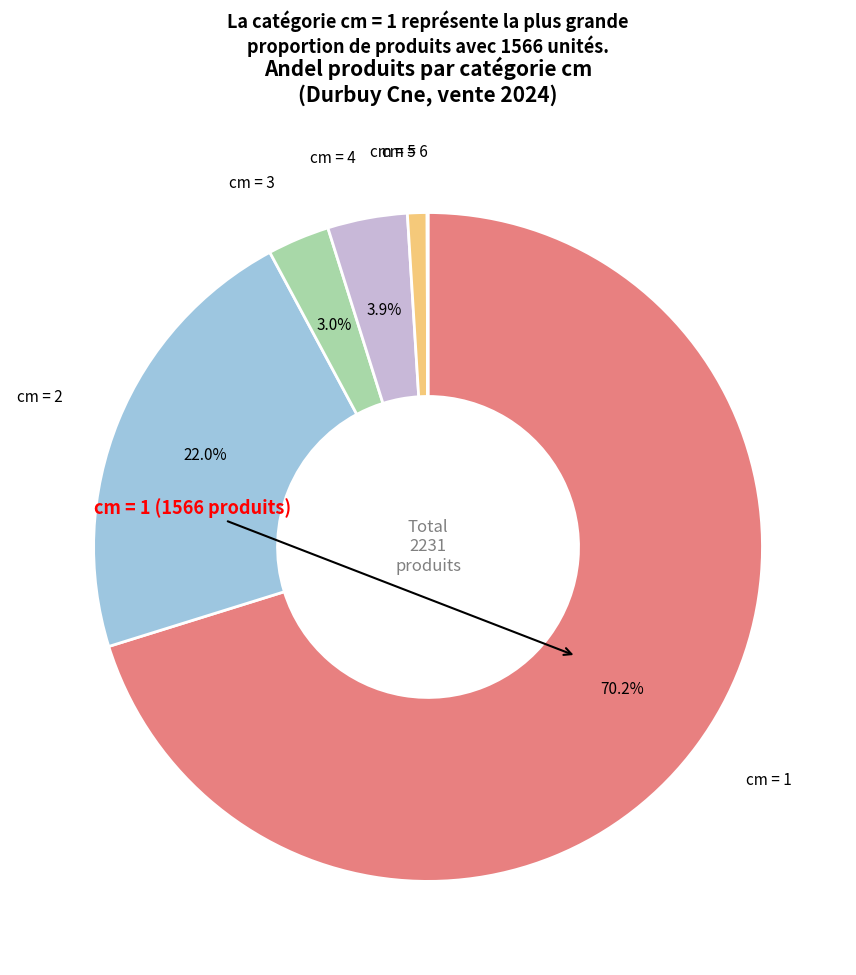

Is there any slice that represents more than half of the pie?

Yes